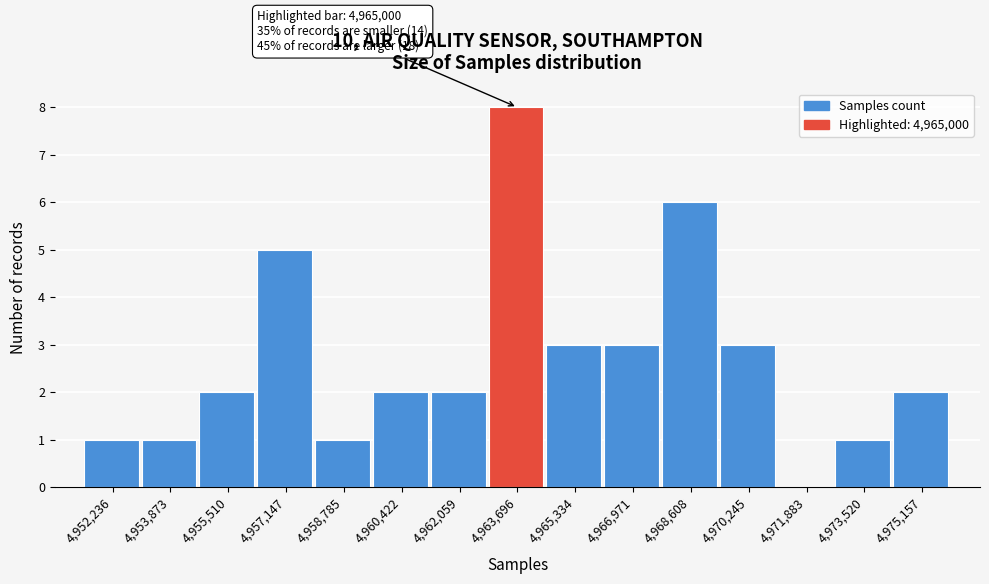

Reading left to right, extract all data points from this chart.

4,952,236=1	4,953,873=1	4,955,510=2	4,957,147=5	4,958,785=1	4,960,422=2	4,962,059=2	4,963,696=8	4,965,334=3	4,966,971=3	4,968,608=6	4,970,245=3	4,971,883=0	4,973,520=1	4,975,157=2